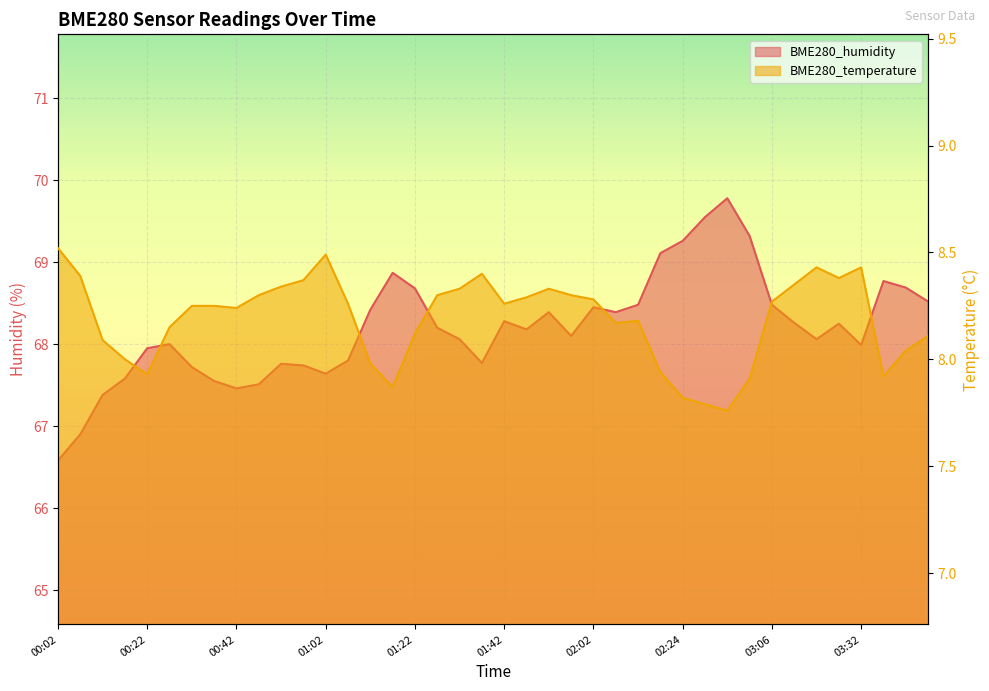

At 01:42, list the series in order from smallest to largest.

BME280_temperature, BME280_humidity